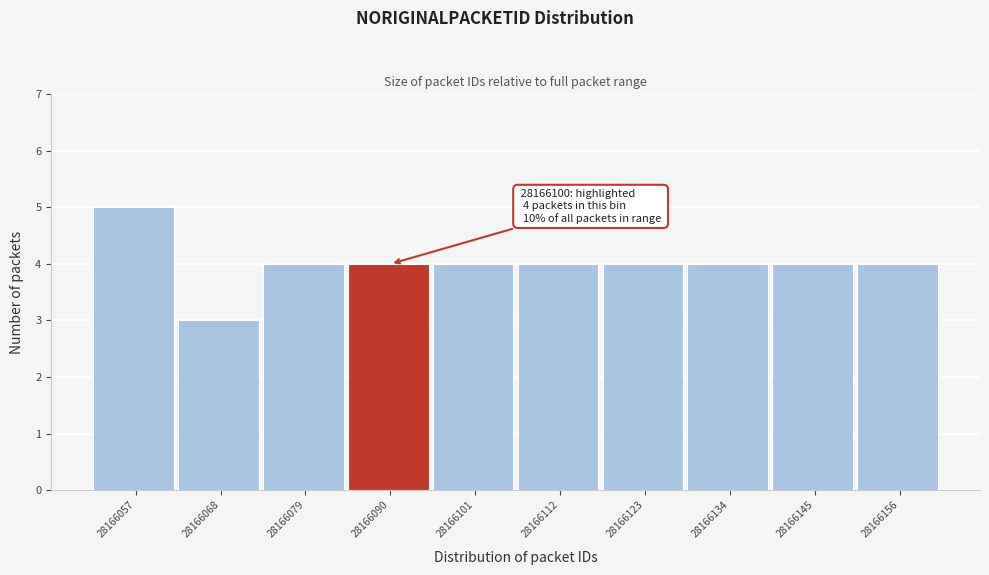

Reading left to right, list all the values displayed in this chart.

5	3	4	4	4	4	4	4	4	4